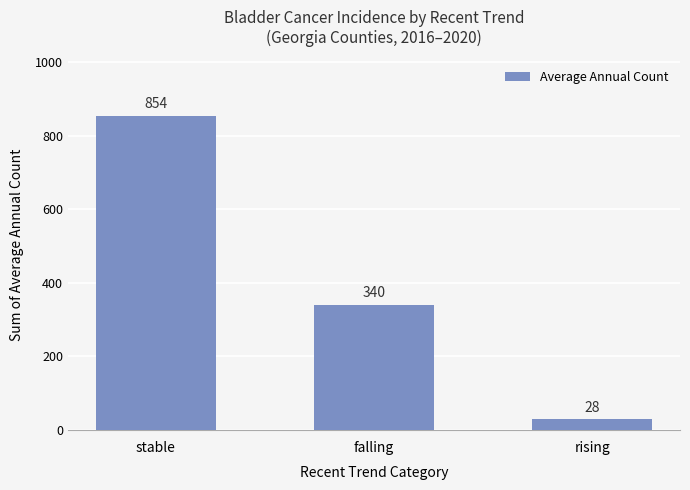

The value at falling is 340. True or false?

True